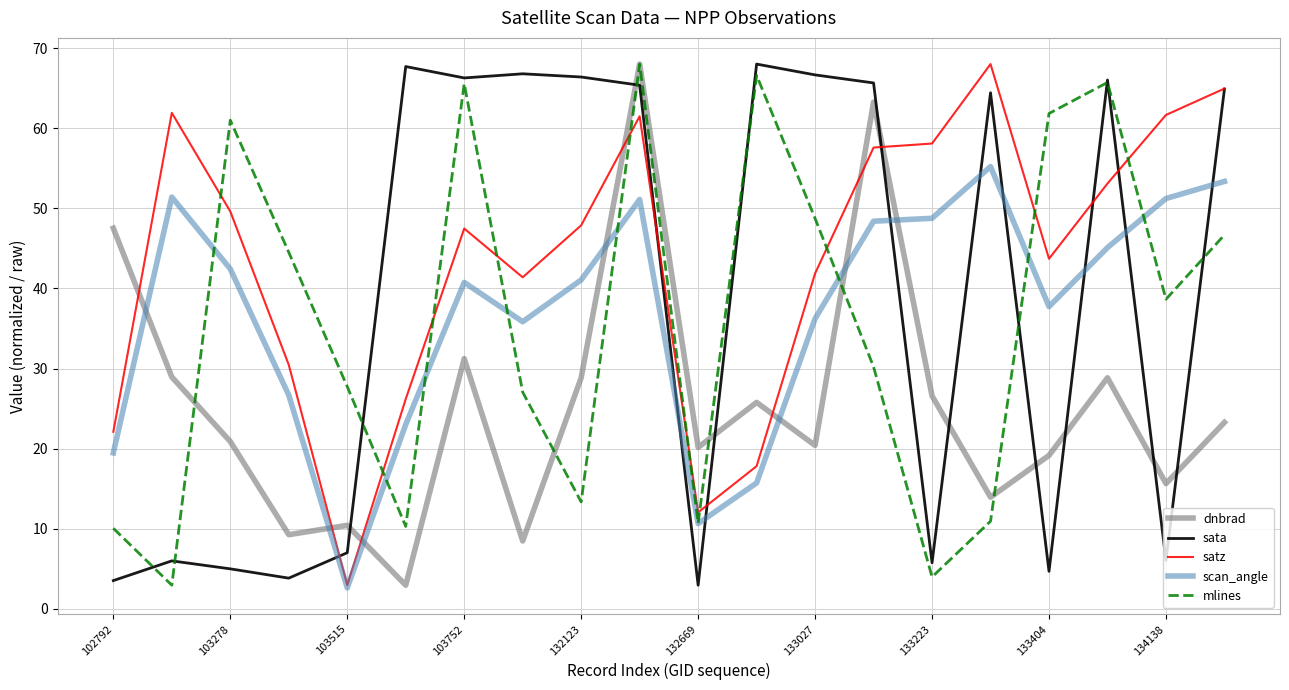

What is the maximum value shown in the chart?

68.0